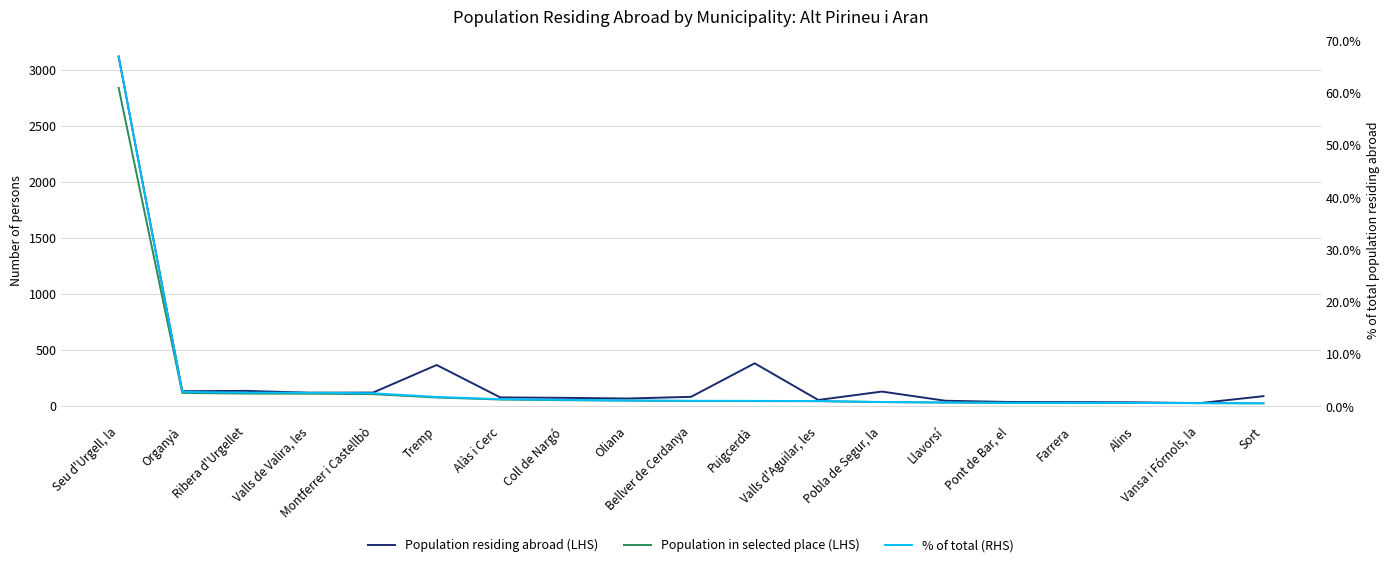

List the labels in order of % of total (RHS) value, smallest first.

Sort, Vansa i Fórnols, la, Alins, Pont de Bar, el, Farrera, Llavorsí, Pobla de Segur, la, Valls d'Aguilar, les, Puigcerdà, Bellver de Cerdanya, Oliana, Coll de Nargó, Alàs i Cerc, Tremp, Montferrer i Castellbò, Valls de Valira, les, Ribera d'Urgellet, Organyà, Seu d'Urgell, la